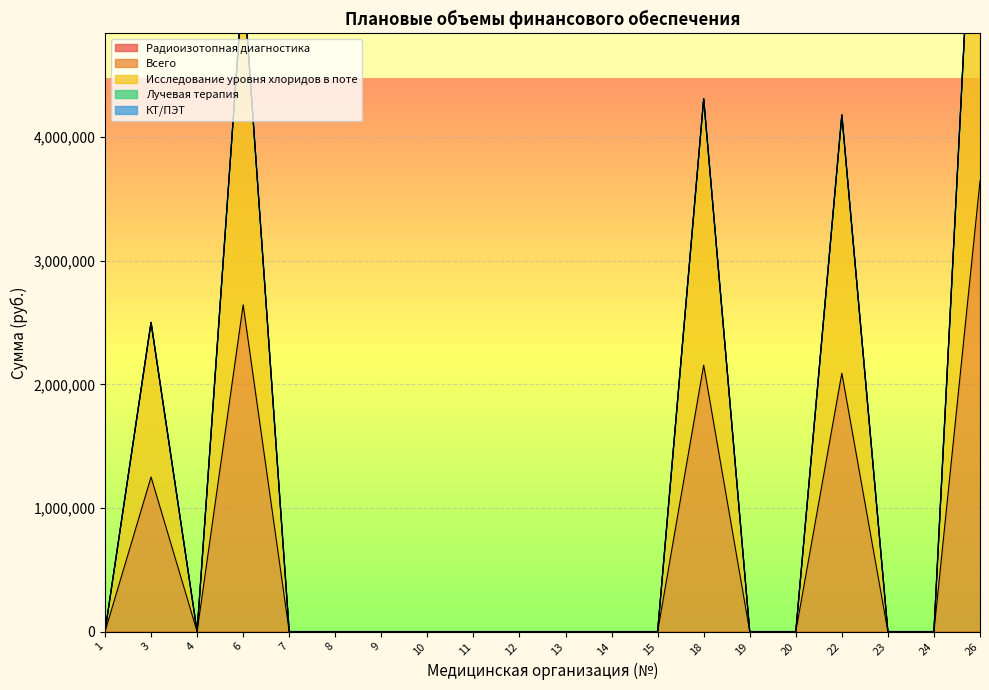

True or false: Всего has more than 0 interior local peaks.

True